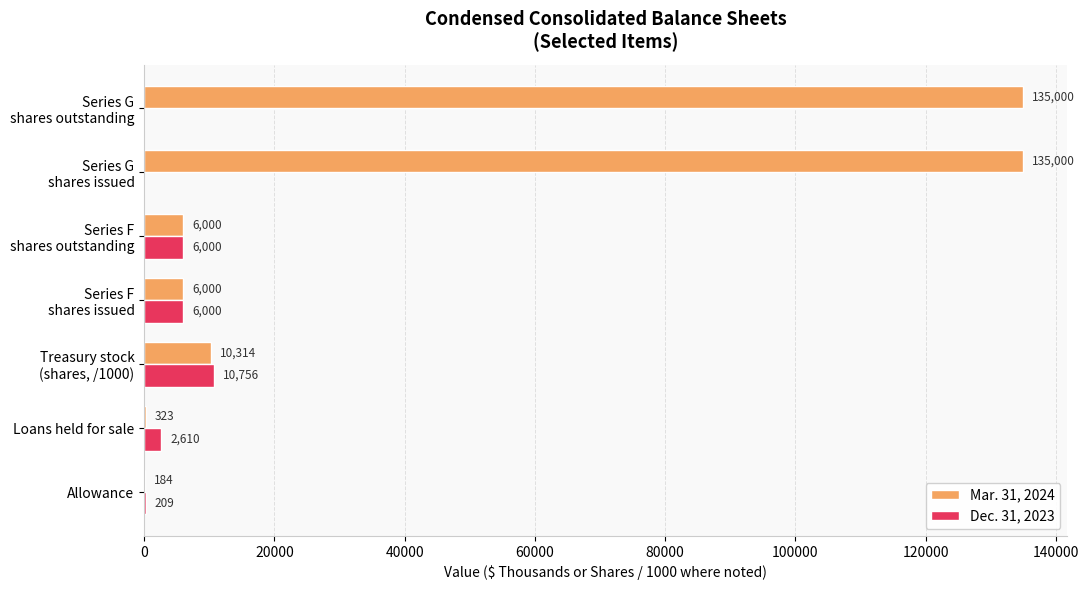

Which series has the widest spread of values?

Mar. 31, 2024